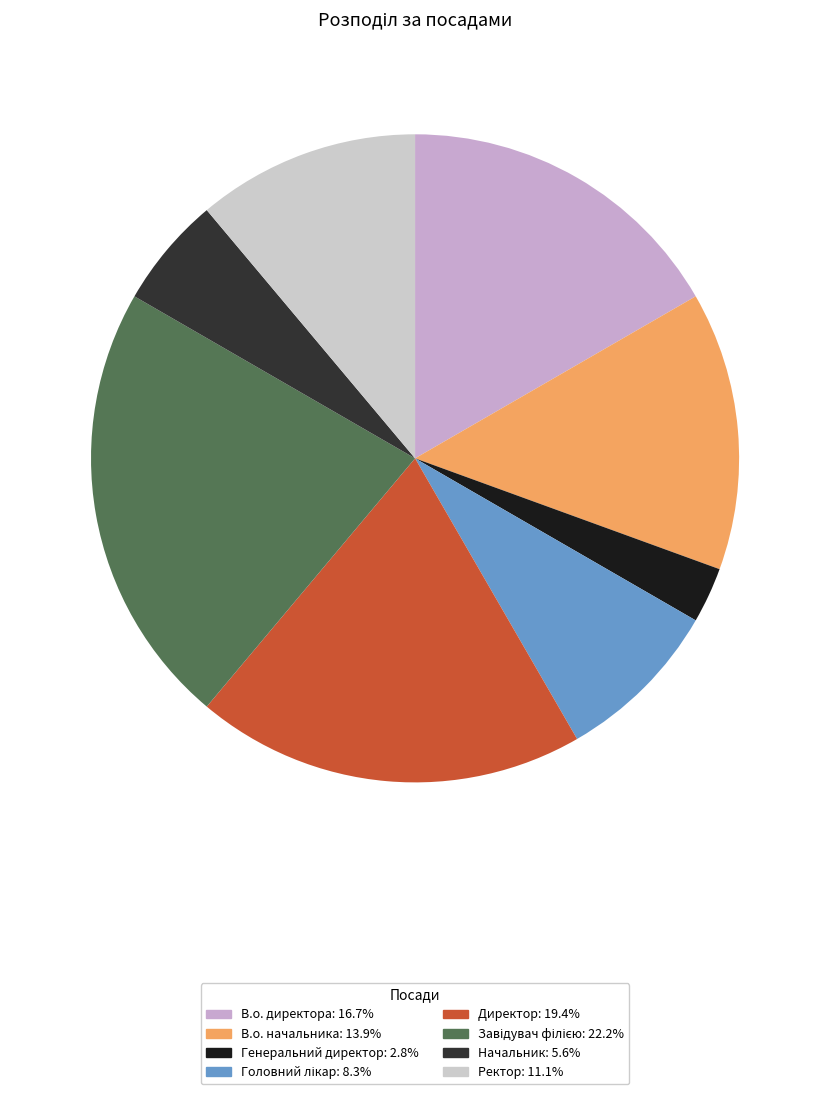

What is the ratio of the value at Завідувач філією to the value at Директор?

1.1